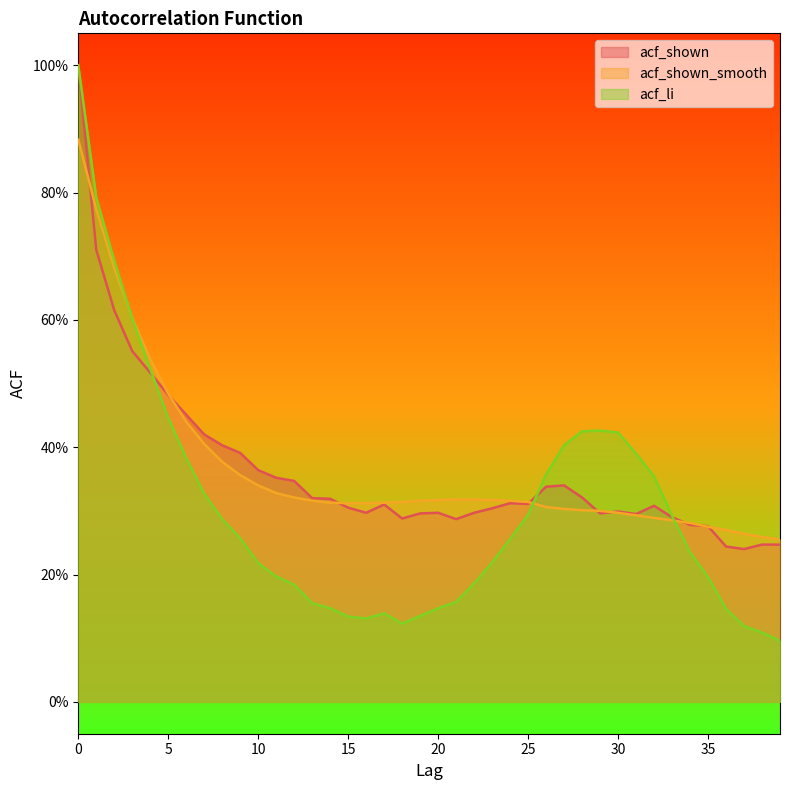

True or false: acf_li has more than 1 interior local peaks.

True